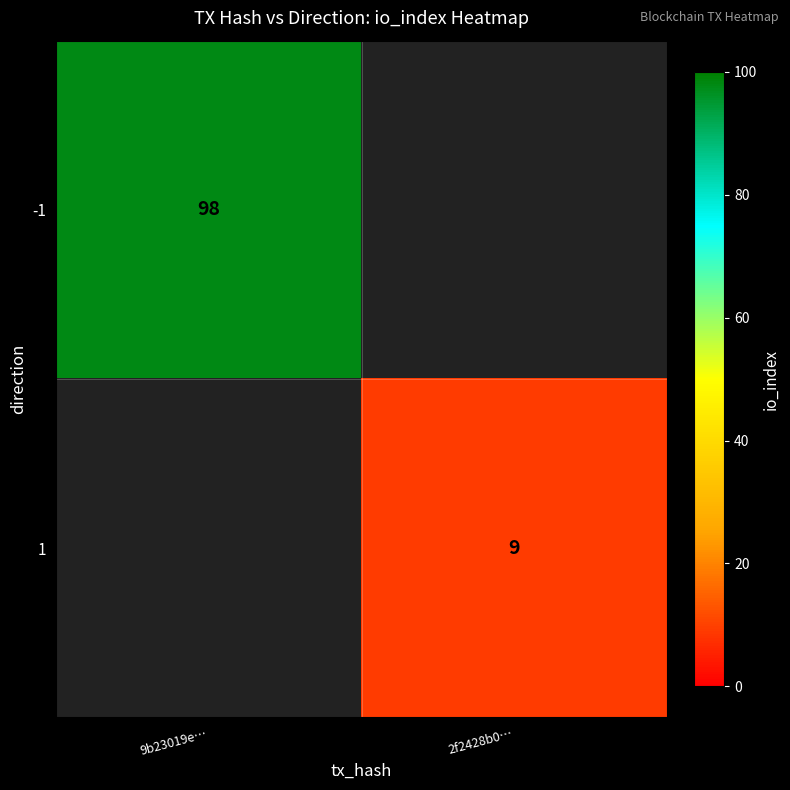

What is the greatest value displayed?

98.0